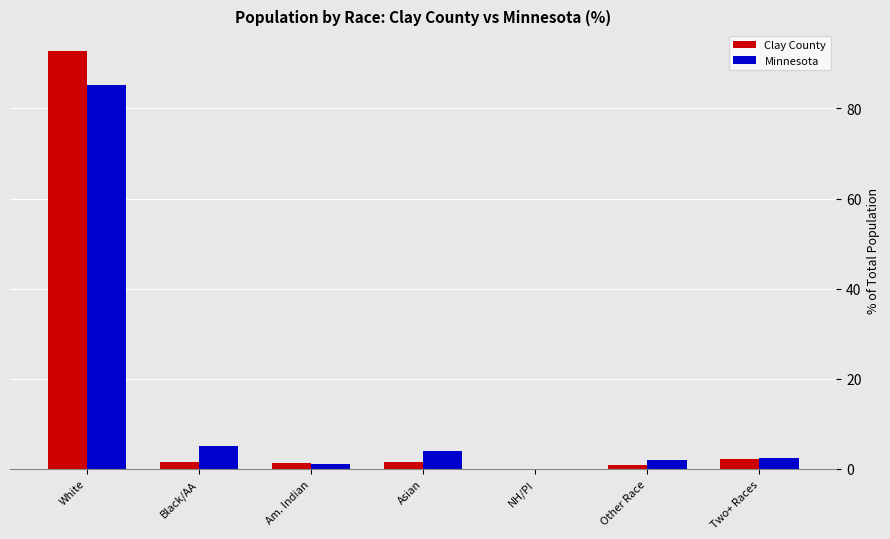

What is the total value across all series at White?

178.0